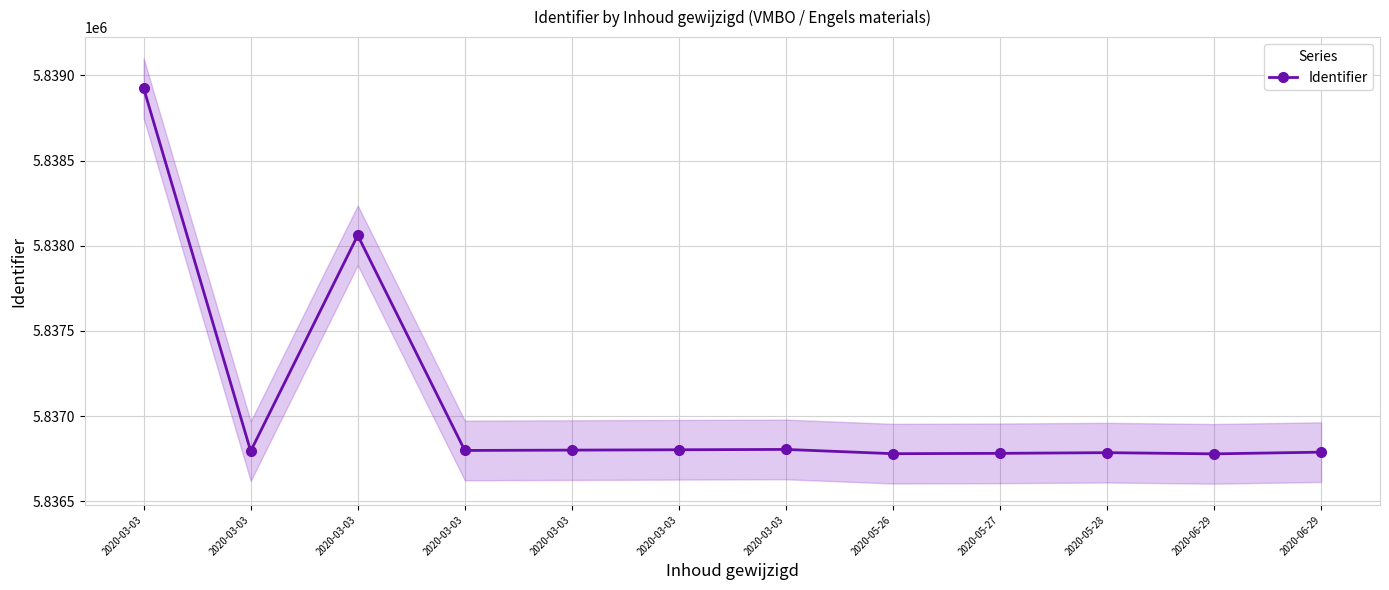

What is the minimum value shown in the chart?

5836778